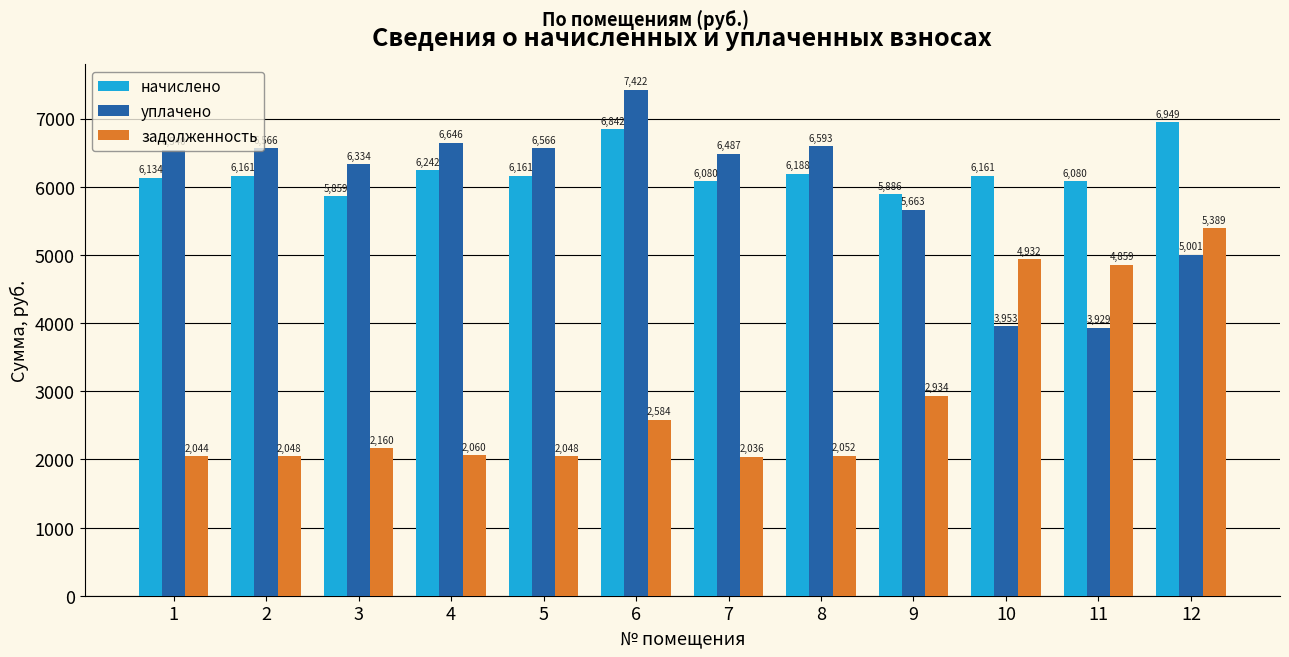

Rank the series by their maximum value, from lowest to highest.

задолженность, начислено, уплачено